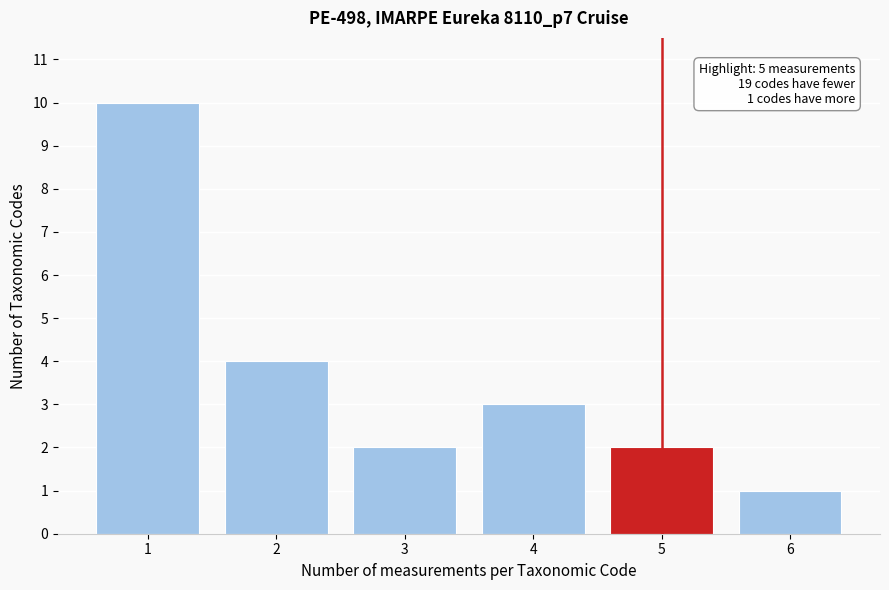

Reading left to right, extract all data points from this chart.

10	4	2	3	2	1